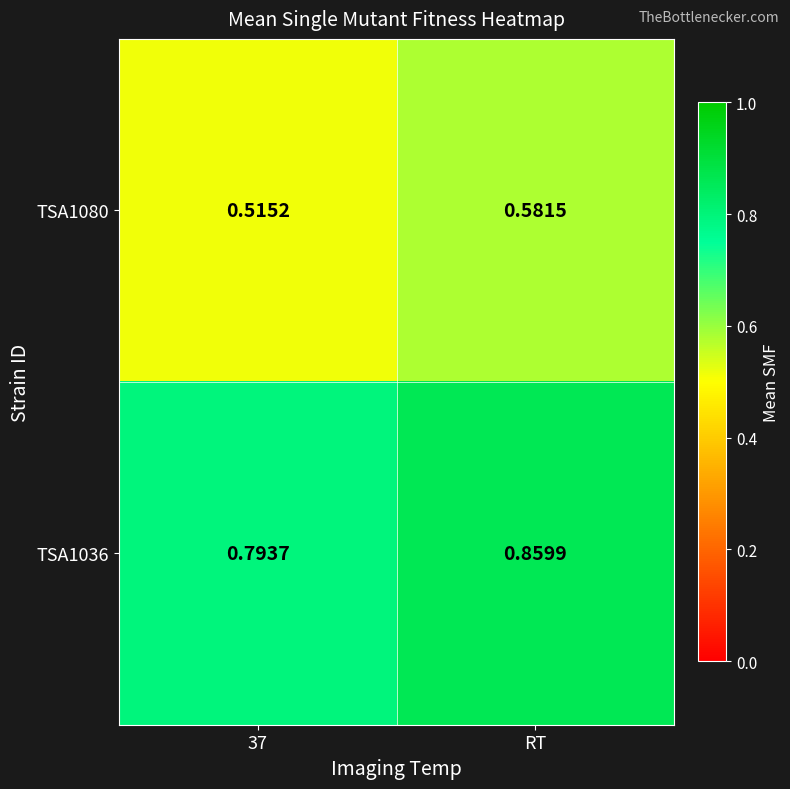

At which category is the sum across all series the highest?

RT